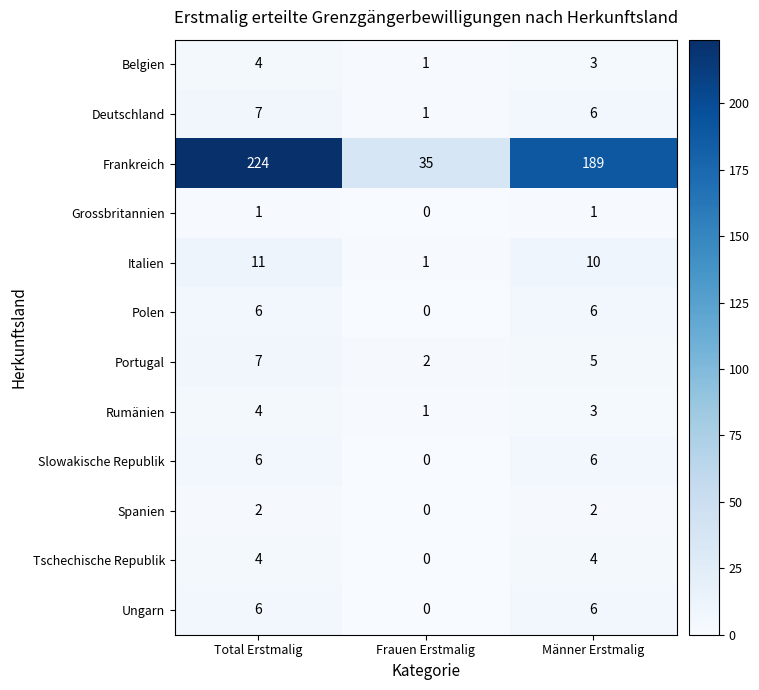

Which series changed the most between Frauen Erstmalig and Männer Erstmalig?

Frankreich